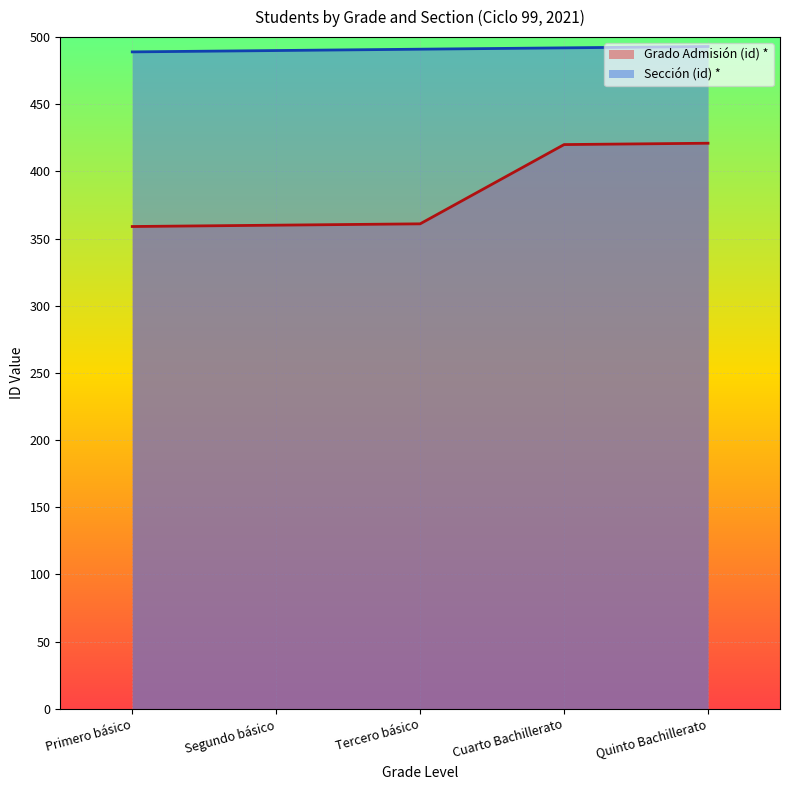

What is the smallest value displayed?

359